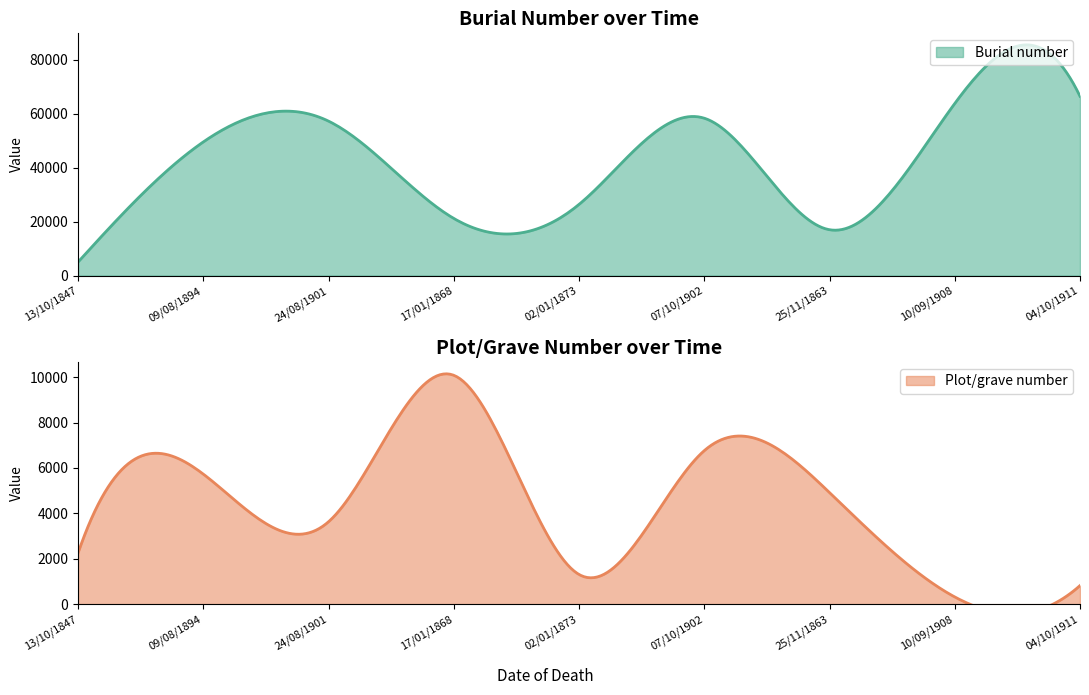

What is the approximate value of Burial number at 17/01/1868?

21175